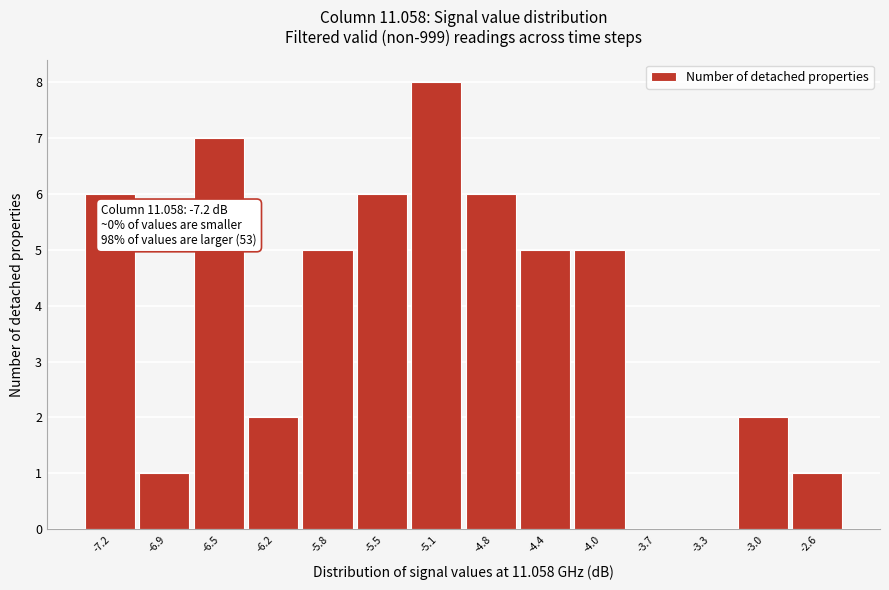

Reading left to right, list all the values displayed in this chart.

-7.2=6	-6.9=1	-6.5=7	-6.2=2	-5.8=5	-5.5=6	-5.1=8	-4.8=6	-4.4=5	-4.0=5	-3.7=0	-3.3=0	-3.0=2	-2.6=1